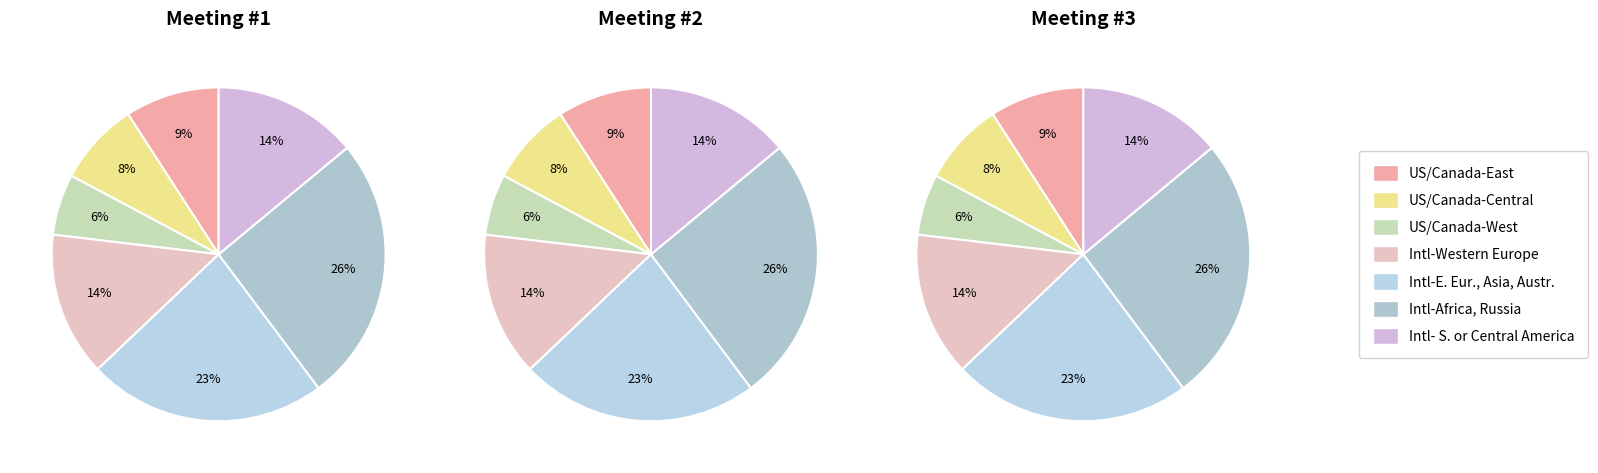

Does any single category account for the majority?

No